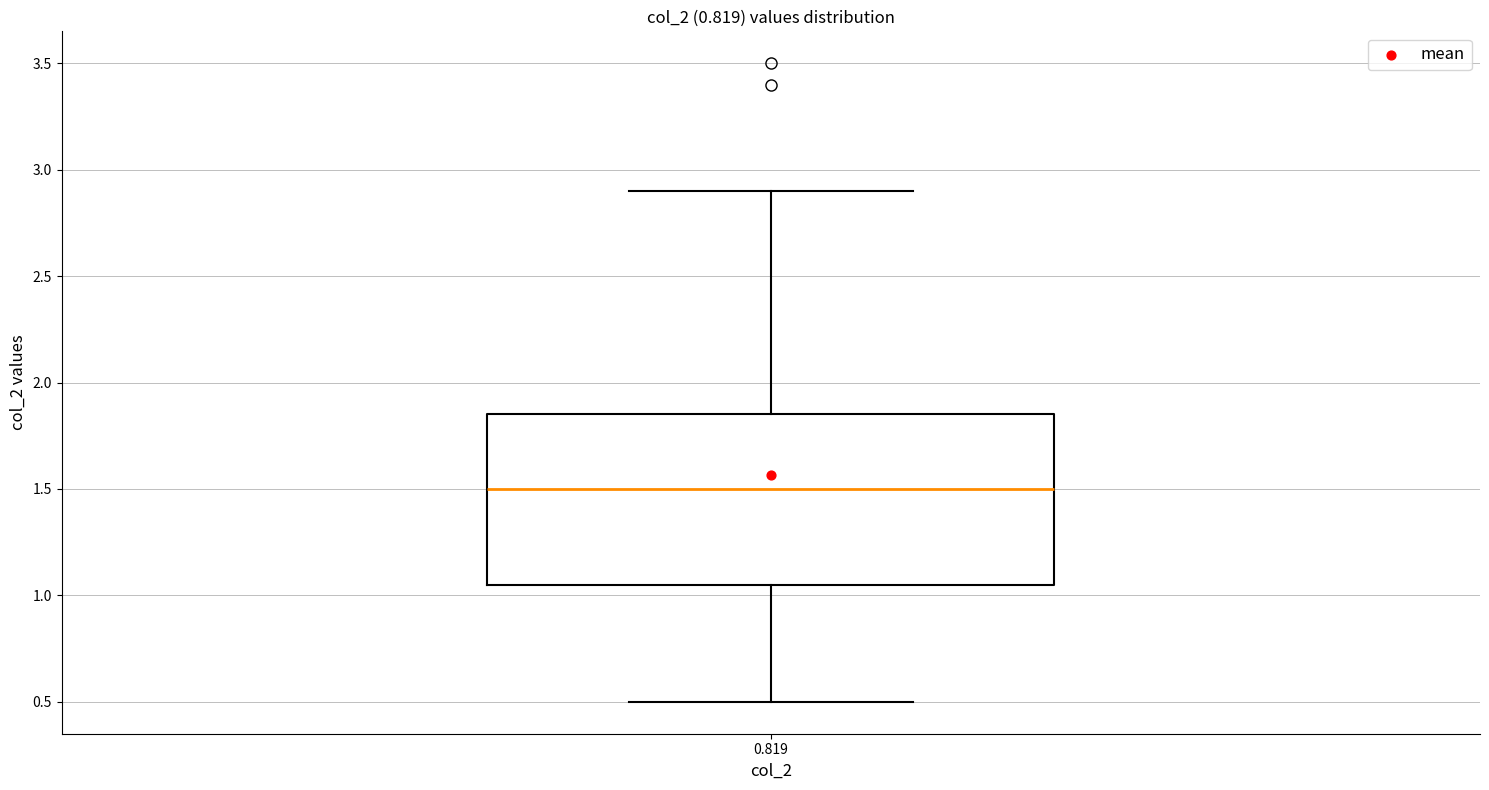

Where does the upper whisker of the box at x = 0.819 end on the y-axis? The values are not printed on the chart, so give them approximately, as read against the axis.

2.90